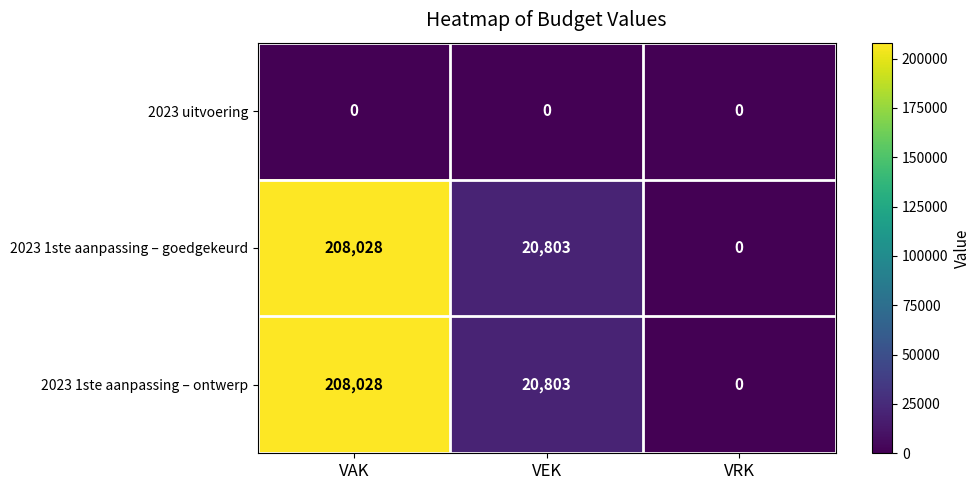

Reading right to left, transcribe all the data shown in this chart.

2023 uitvoering: 0	0	0
2023 1ste aanpassing – goedgekeurd: 0	20803	208028
2023 1ste aanpassing – ontwerp: 0	20803	208028